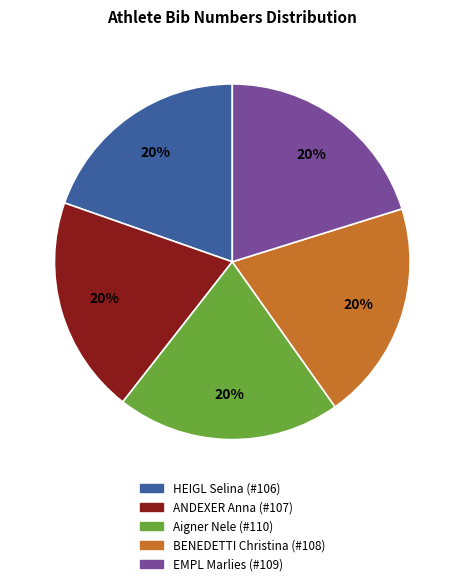

Does BENEDETTI Christina (#108) represent more than half of the total?

No